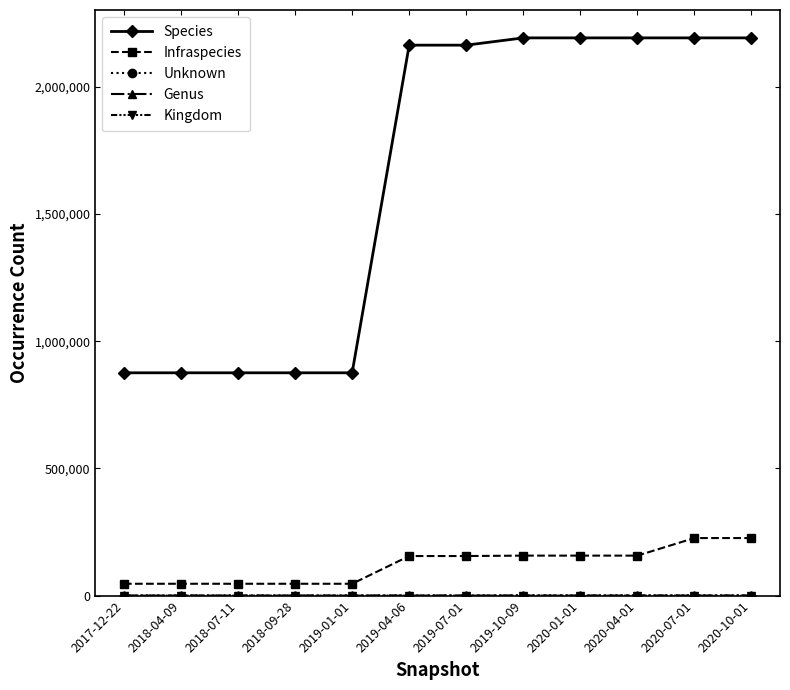

At how many categories does at least one series exceed 2067989?

7